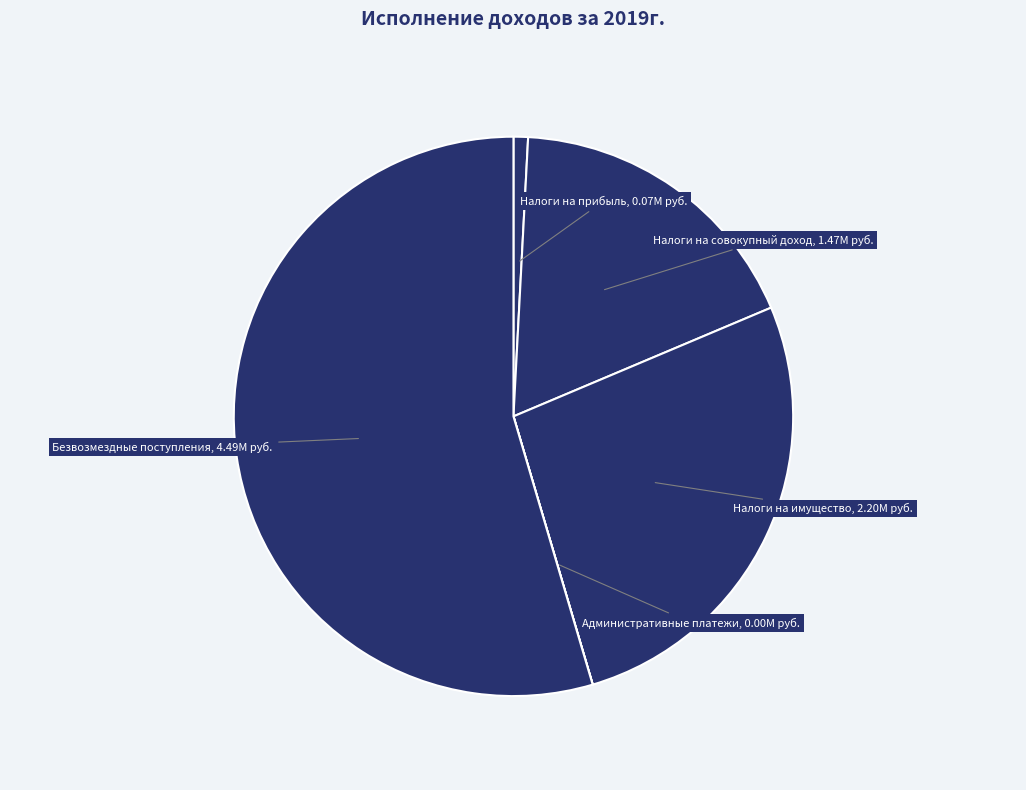

What is the smallest slice in the pie chart?

АДМИНИСТРАТИВНЫЕ ПЛАТЕЖИ И СБОРЫ